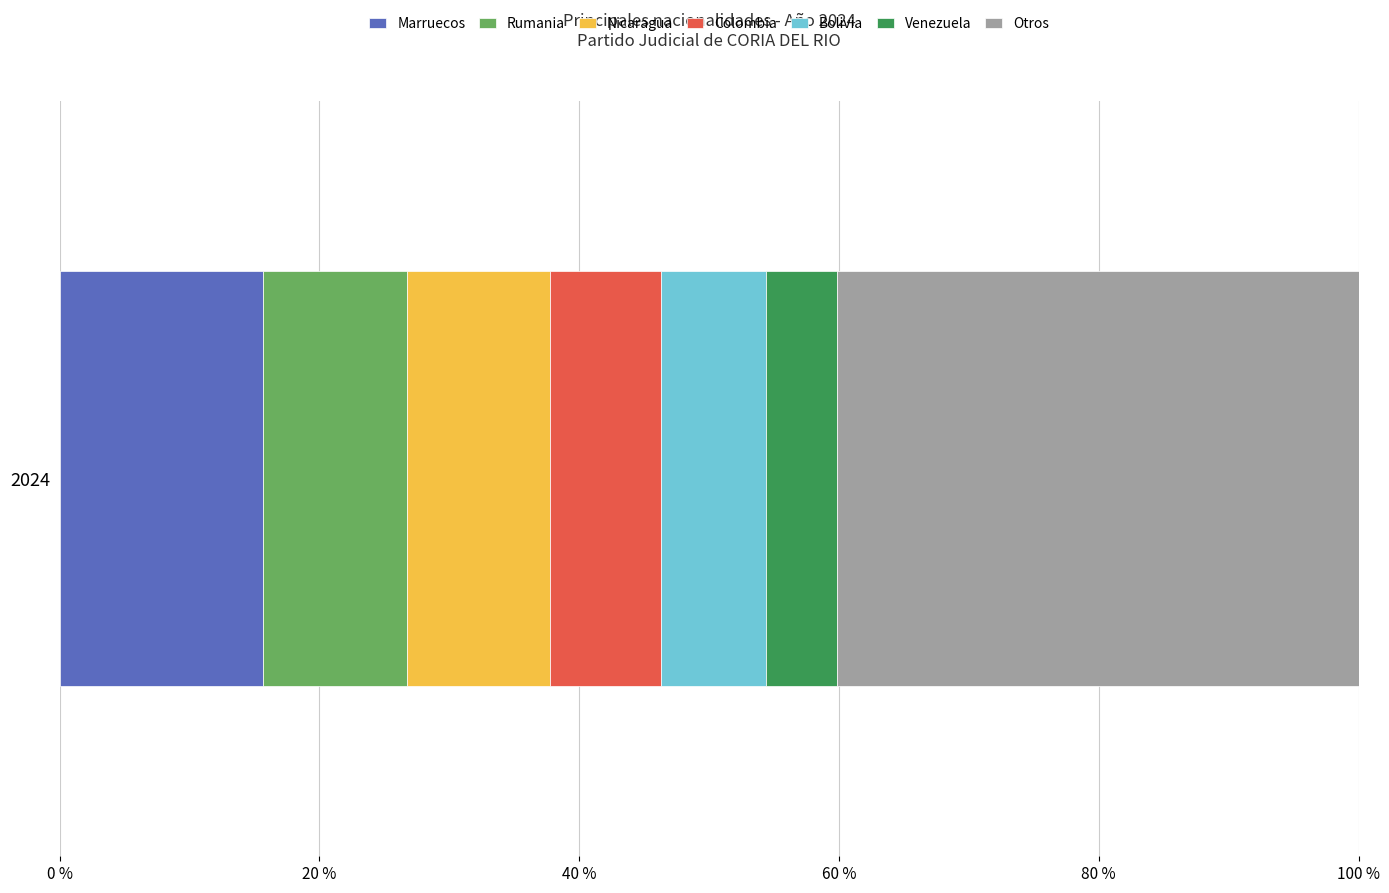

True or false: Marruecos has a value of 15.7 at 2024.

True